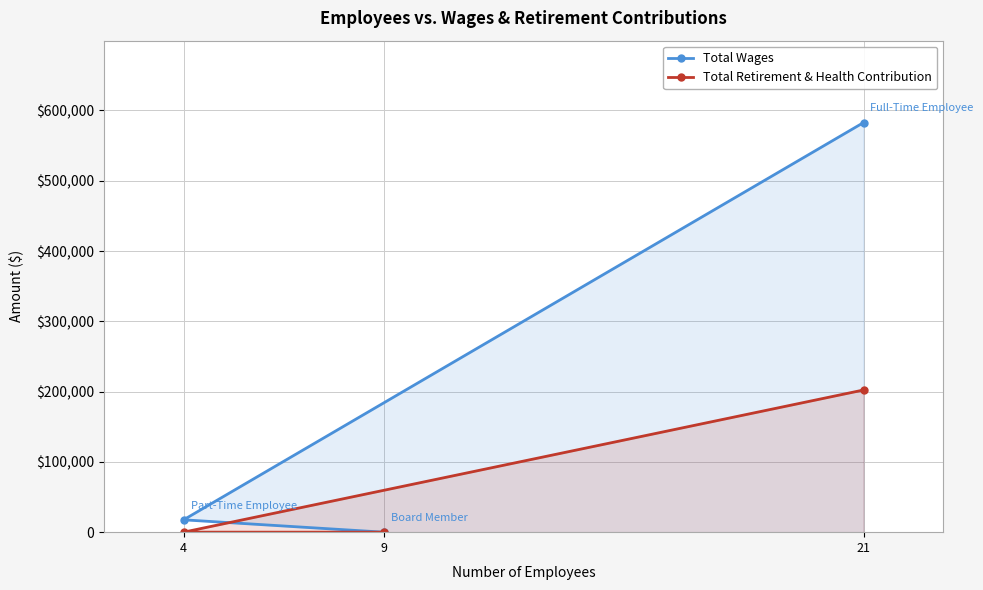

List the series in order of their overall mean, highest first.

Total Wages, Total Retirement & Health Contribution